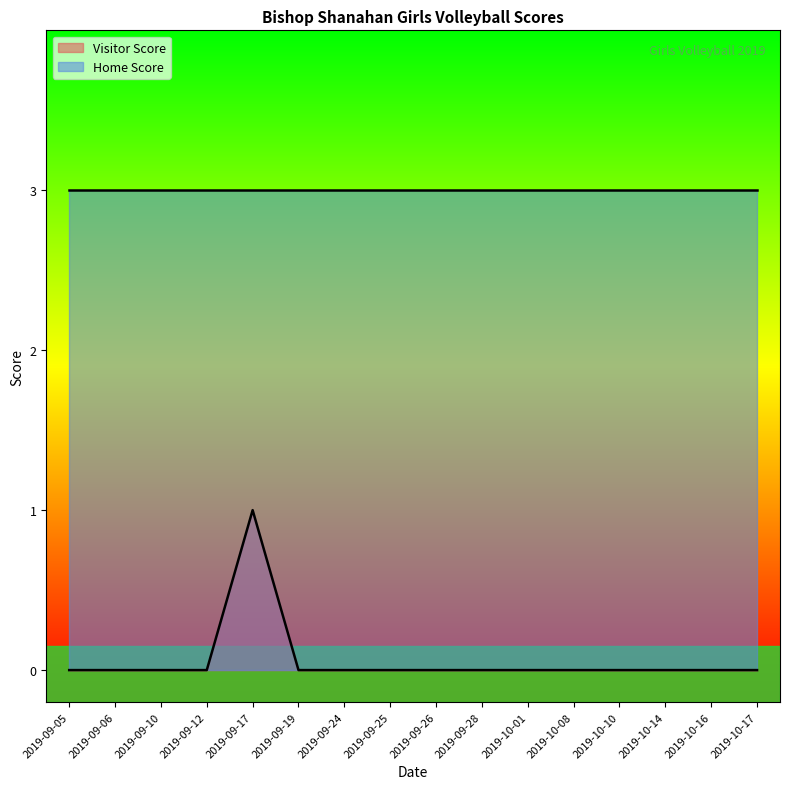

Which category has the lowest value across all series?

2019-09-05